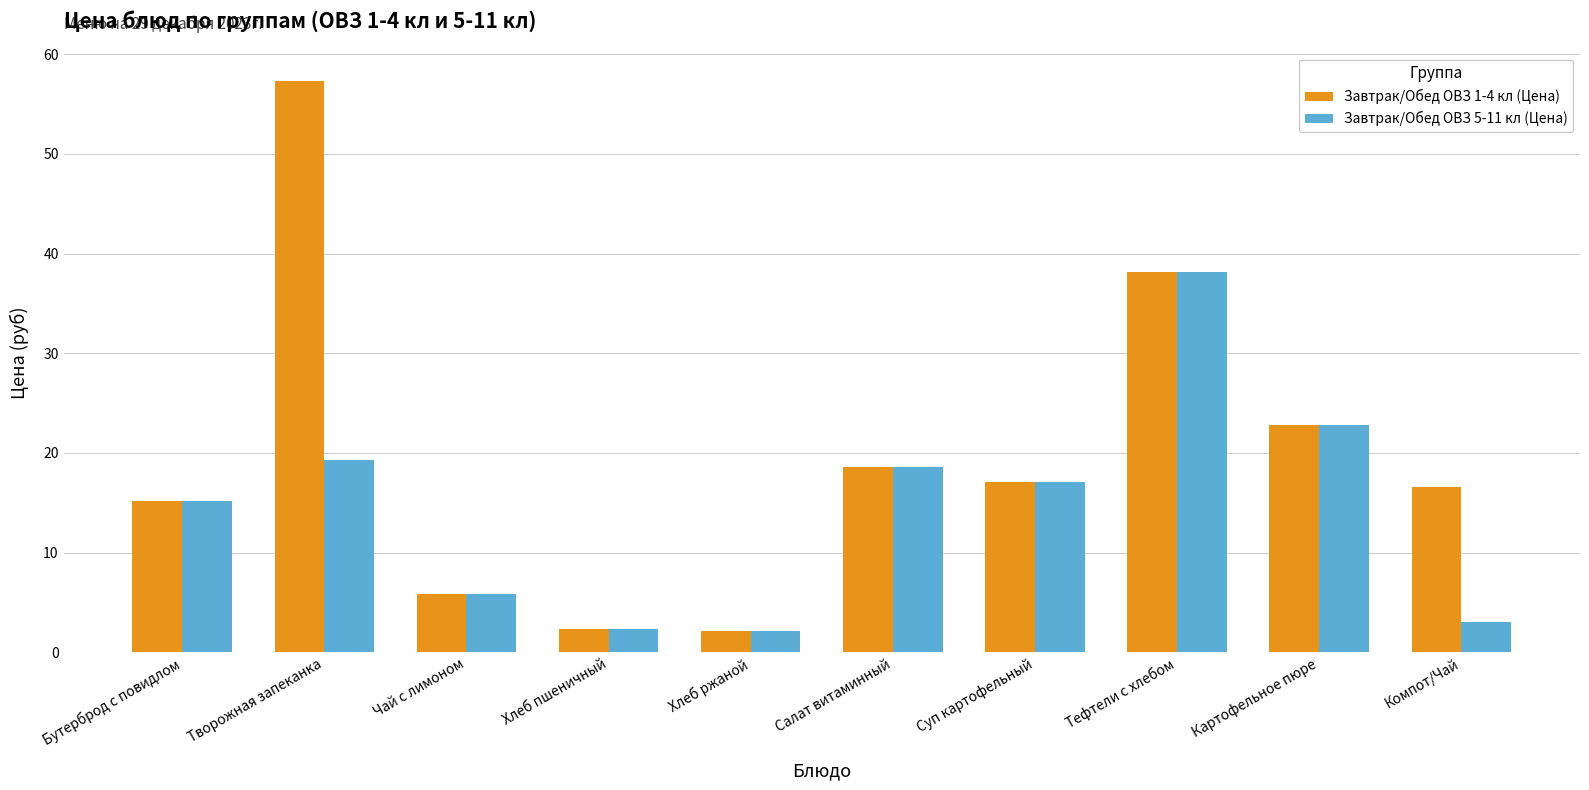

What is the difference between the maximum and second lowest values in the Завтрак/Обед ОВЗ 5-11 кл (Цена) series?

35.8